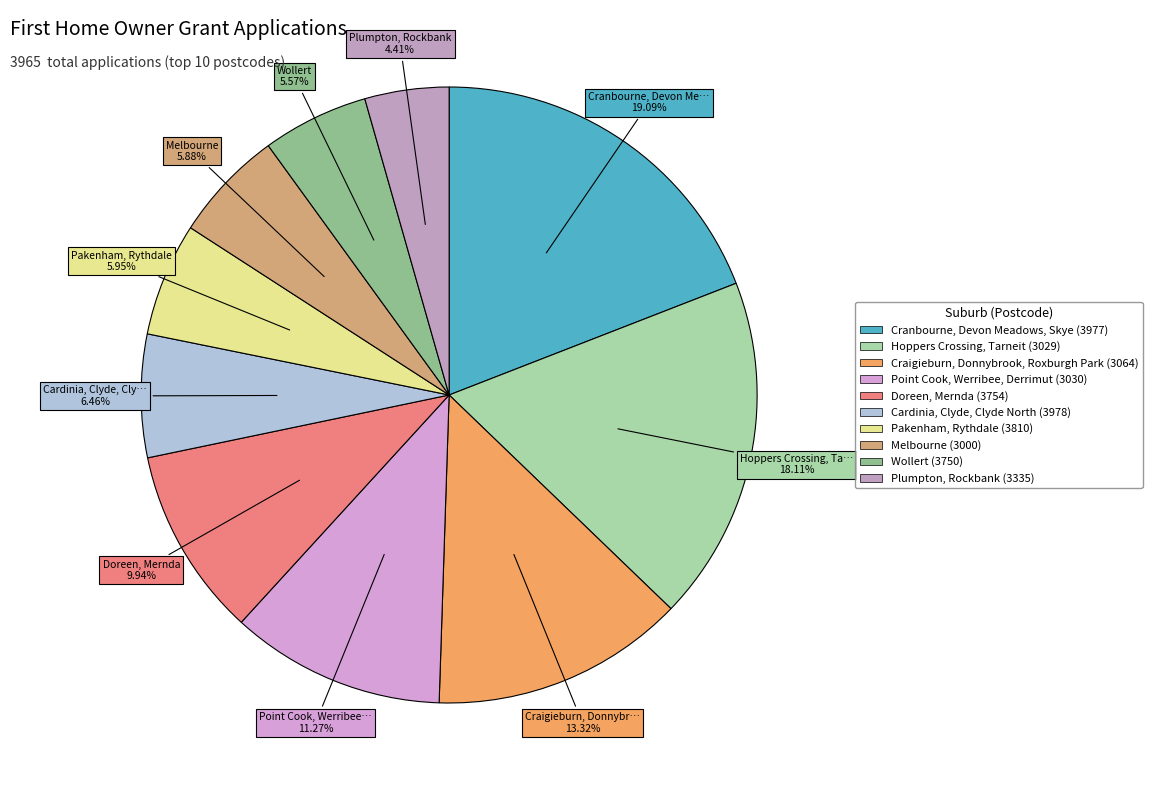

True or false: Doreen, Mernda (3754) accounts for 1% of the total.

False